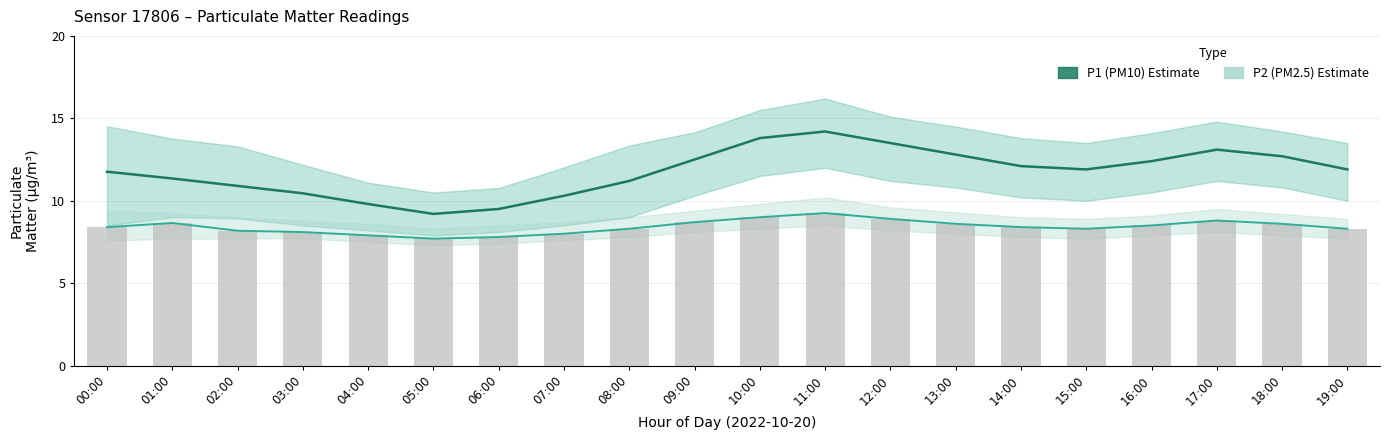

How many data points in P2 (PM2.5) are above 8?

16